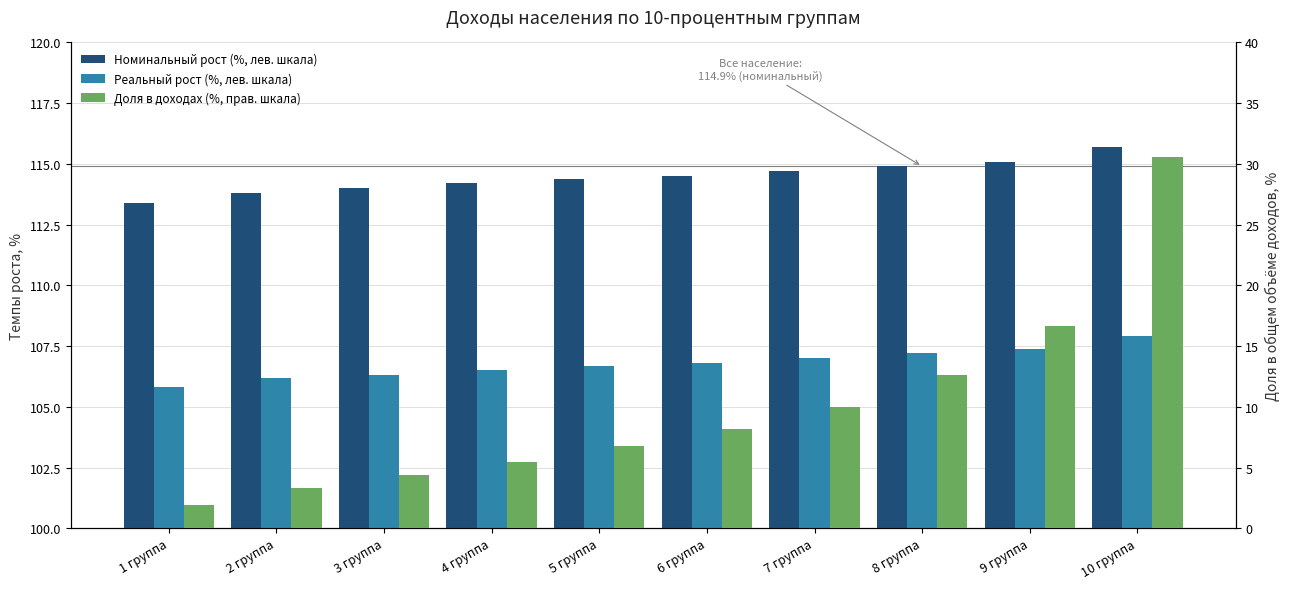

What position from the left is 1 группа?

1